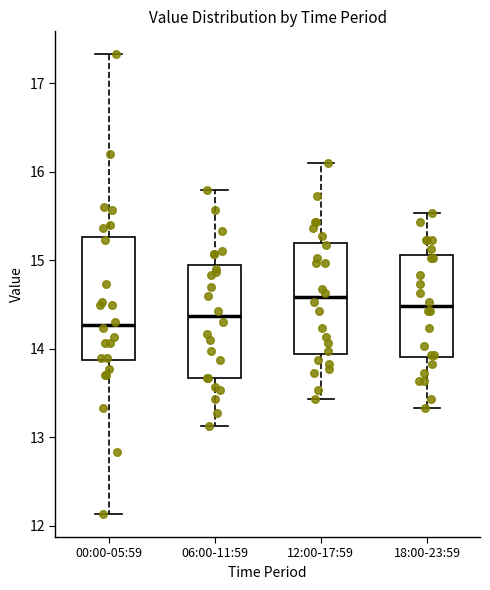

Where does the upper whisker of the box for 06:00-11:59 end on the y-axis? The values are not printed on the chart, so give them approximately, as read against the axis.

15.8